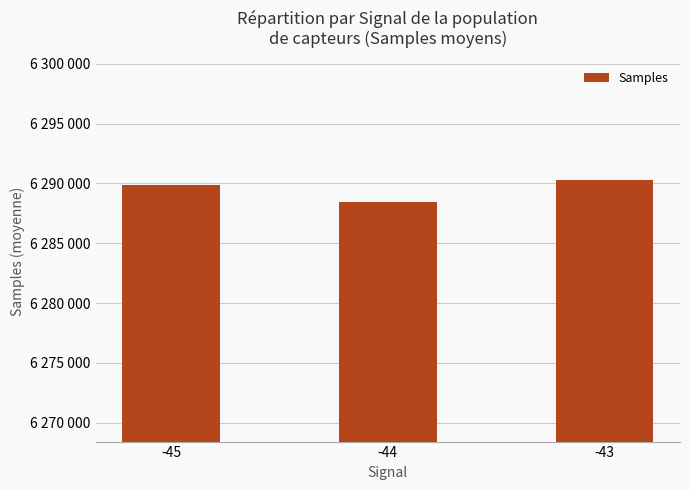

True or false: the data shows 6288433 at -44.

True